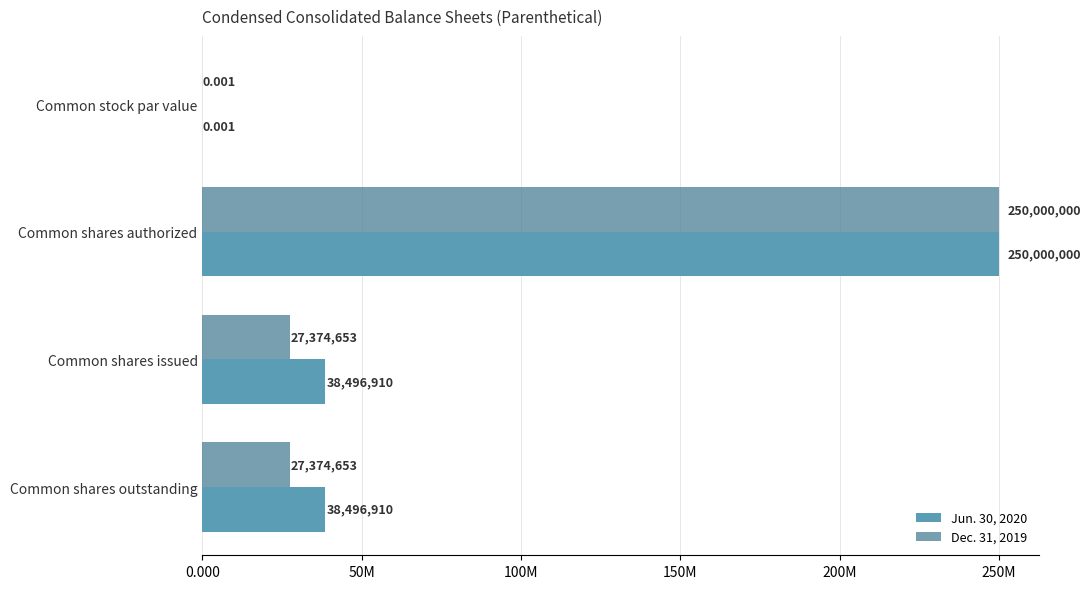

What are all the series names shown in the legend?

Jun. 30, 2020, Dec. 31, 2019